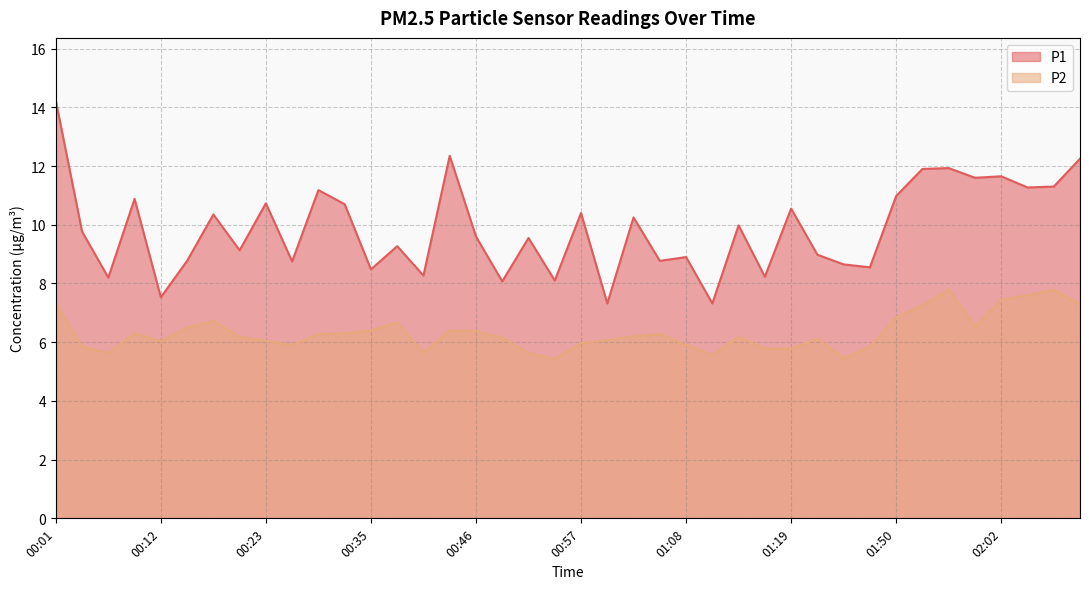

At which label does P2 first exceed 6?

00:01